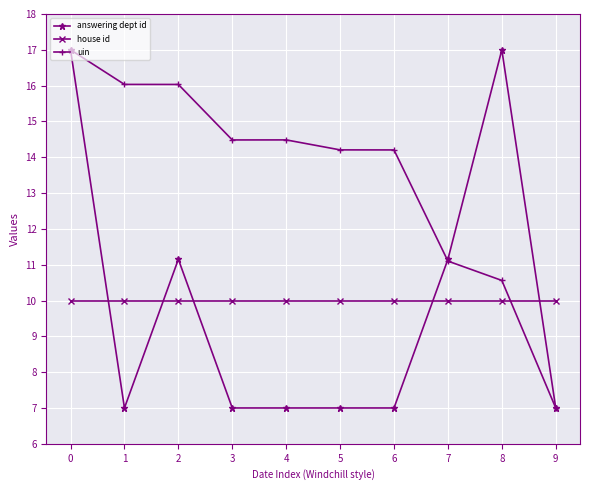

Read the uin value at 3.

14.5